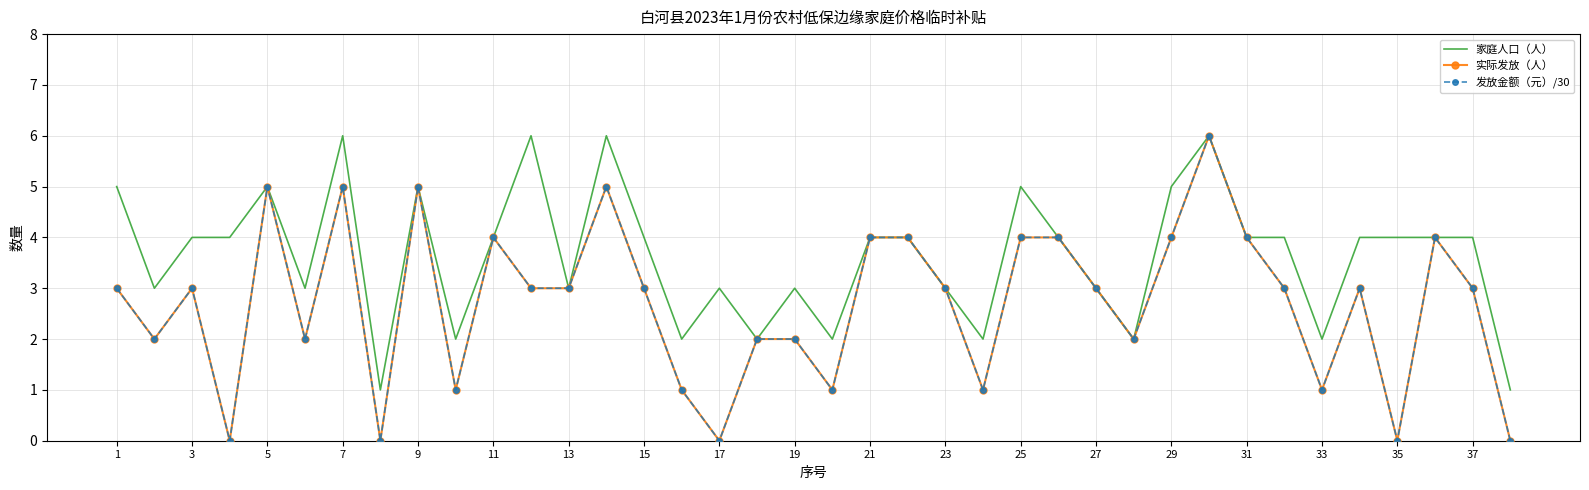

What is the sum of all 实际发放（人） values?

103